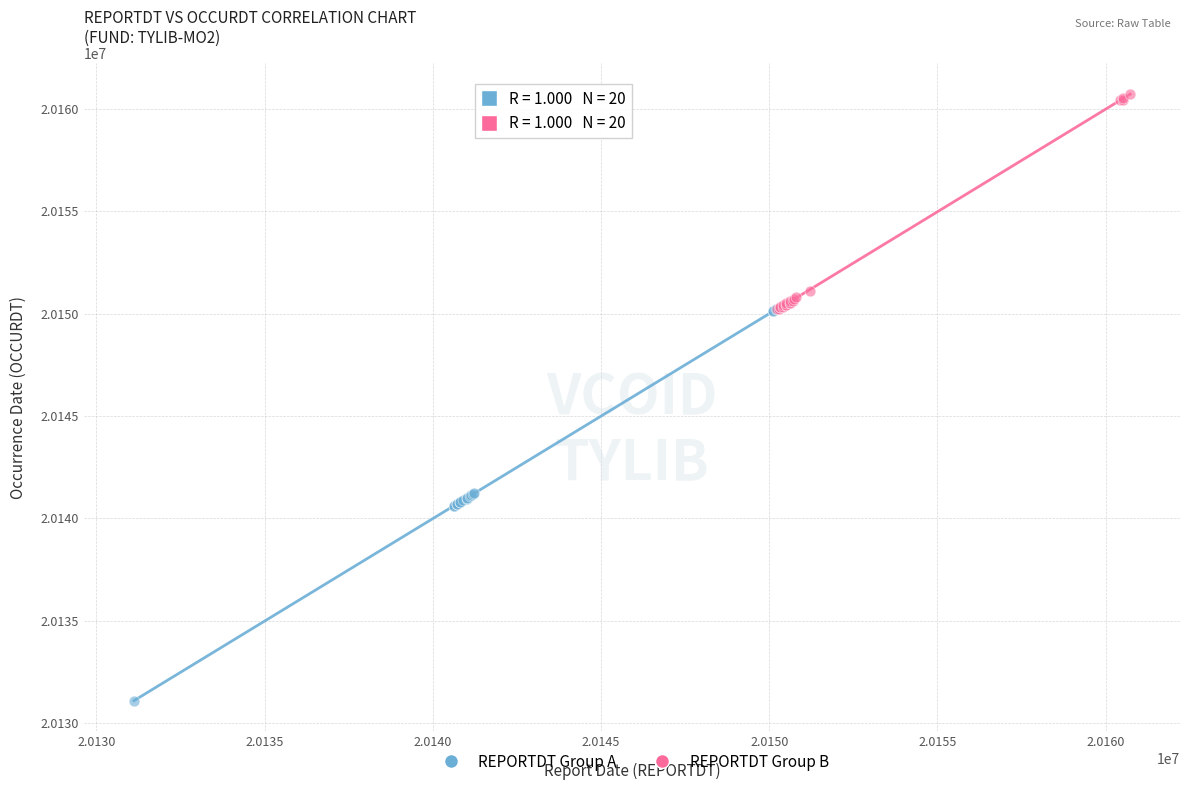

Which series has the largest Y range (max minus min)?

REPORTDT Group A